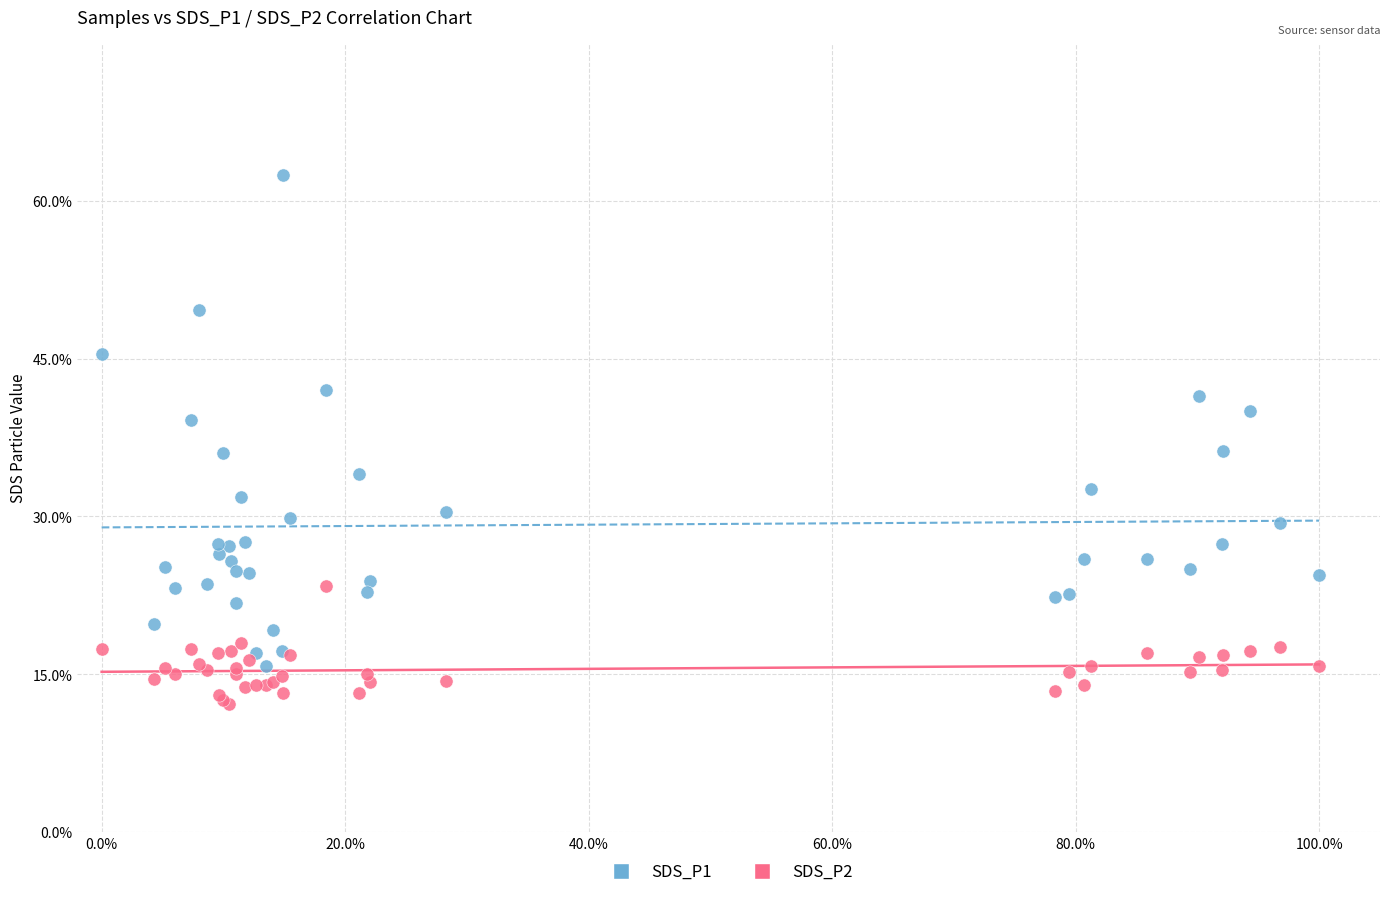

Which series contains the lowest Y value?

SDS_P2